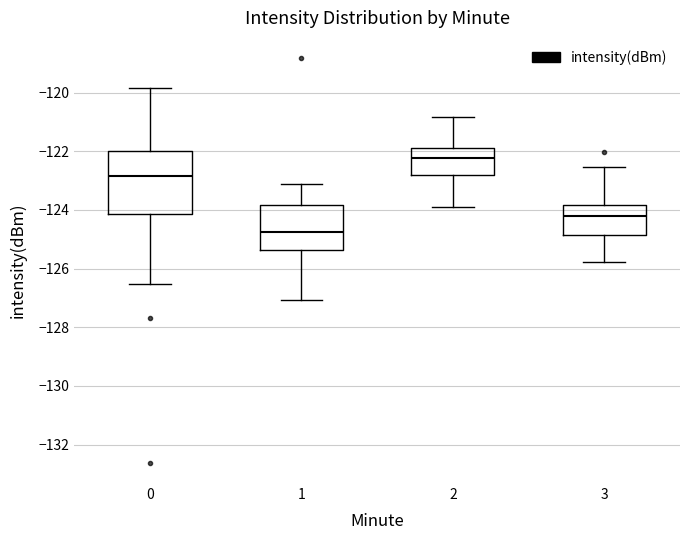

Where is the upper edge of the box at x = 1 on the y-axis? The values are not printed on the chart, so give them approximately, as read against the axis.

-123.8